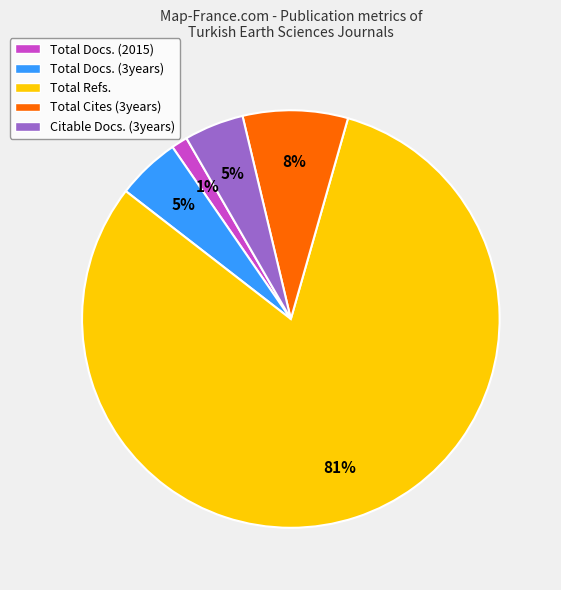

The Total Docs. (2015) slice represents 11% of the pie. True or false?

False